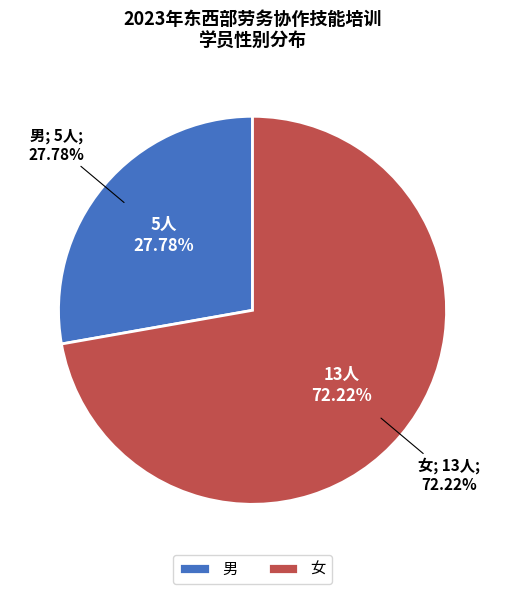

Which slice is the largest?

女